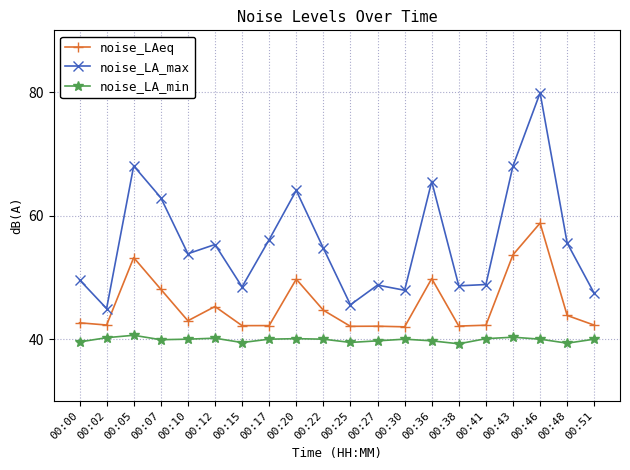

Rank the series by their average value, from highest to lowest.

noise_LA_max, noise_LAeq, noise_LA_min